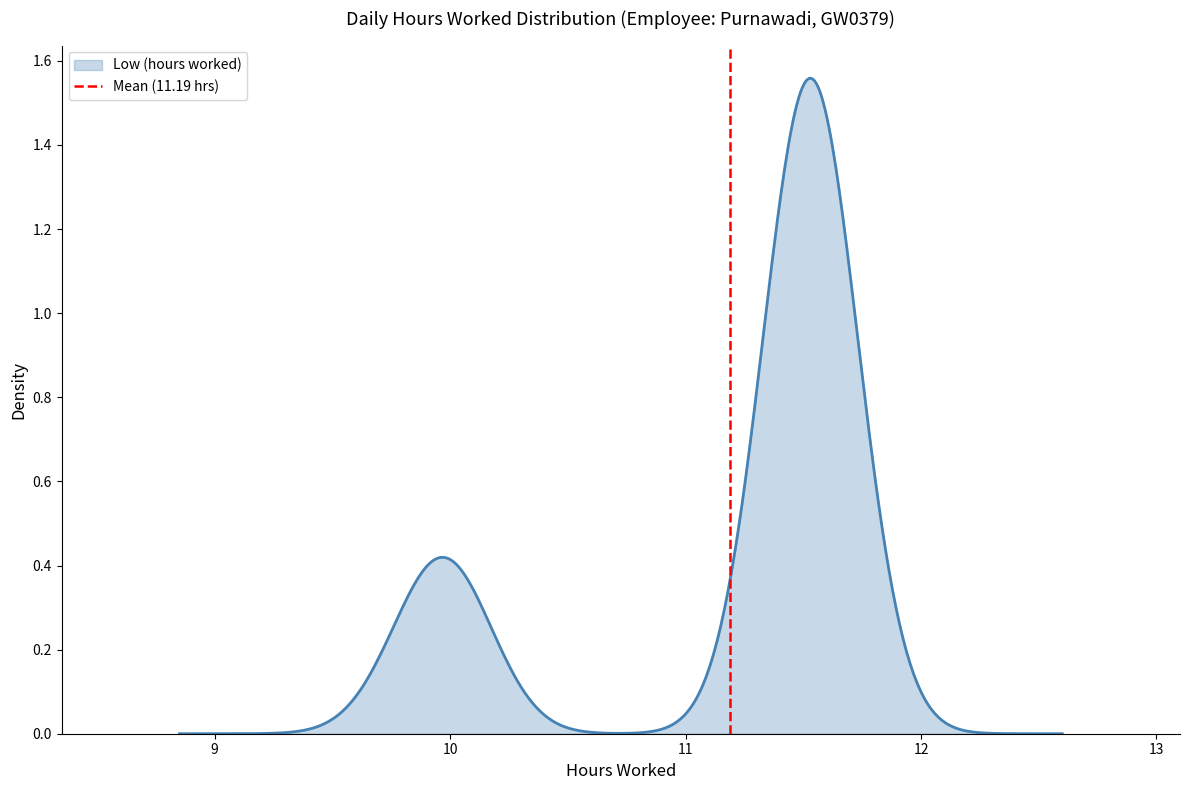

How many values are between 0 and 1?

2